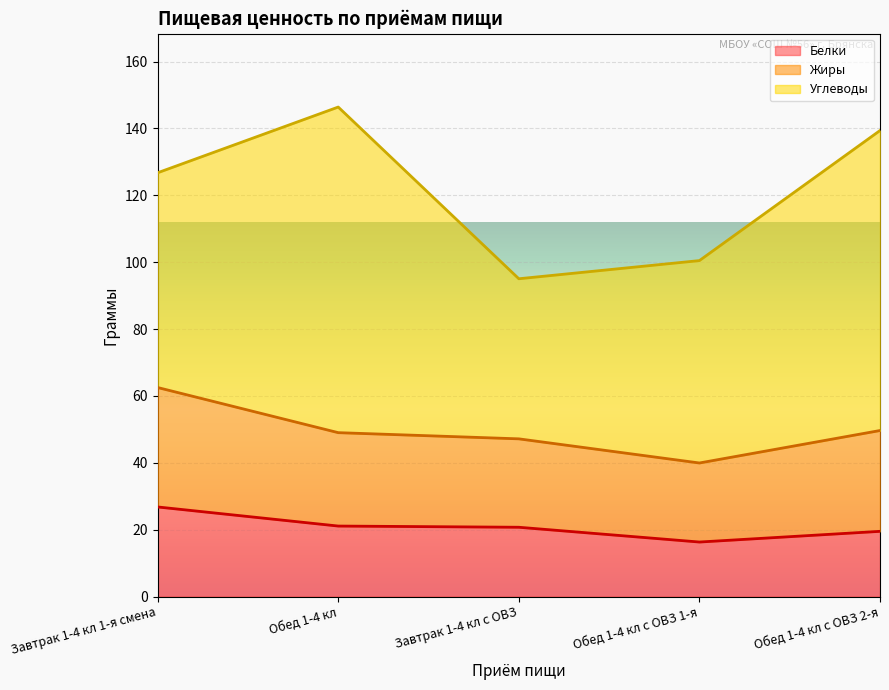

Is the value of Белки at Обед 1-4 кл с ОВЗ 1-я greater than the value of Жиры at Завтрак 1-4 кл с ОВЗ?

No